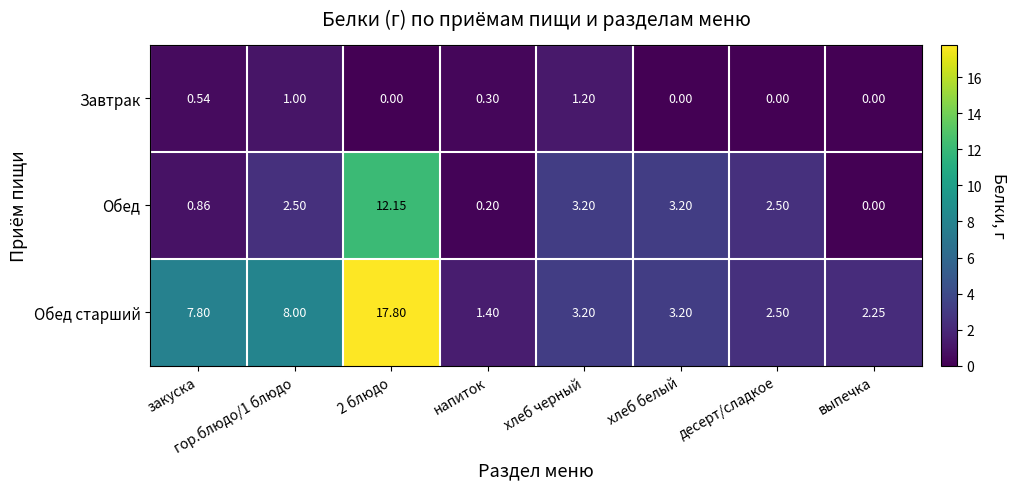

At which label does Обед старший first exceed 3?

закуска